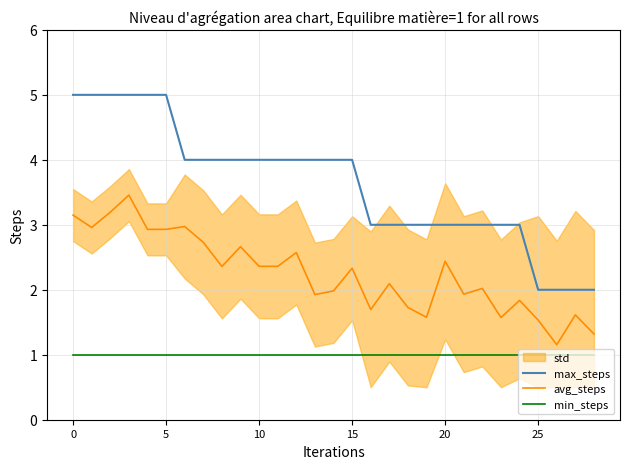

What is the label of the 13th point from the right?

16